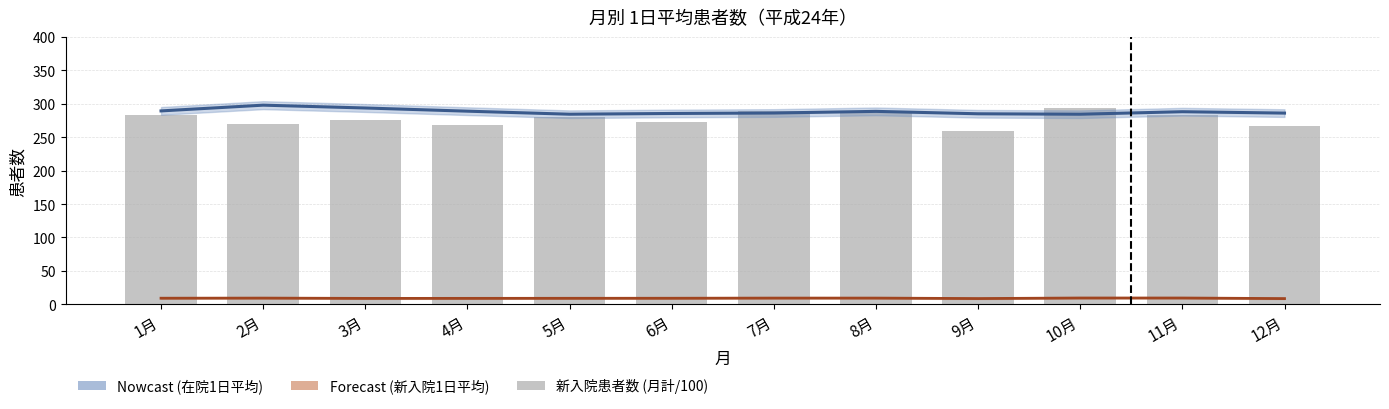

The 在院患者 (1日平均/100) series shows 293.7 at 3月. True or false?

True